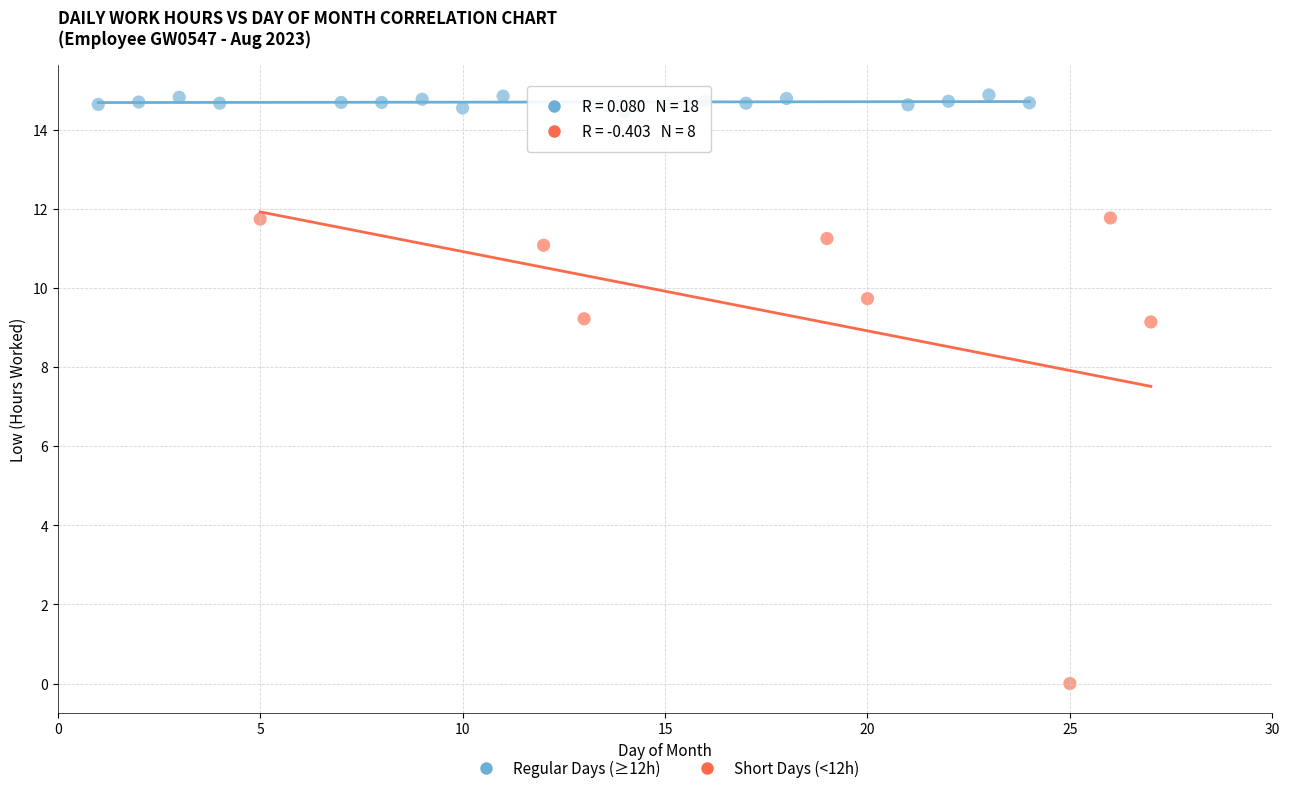

What are all the series names shown in the legend?

Regular Days (≥12h), Short Days (<12h)